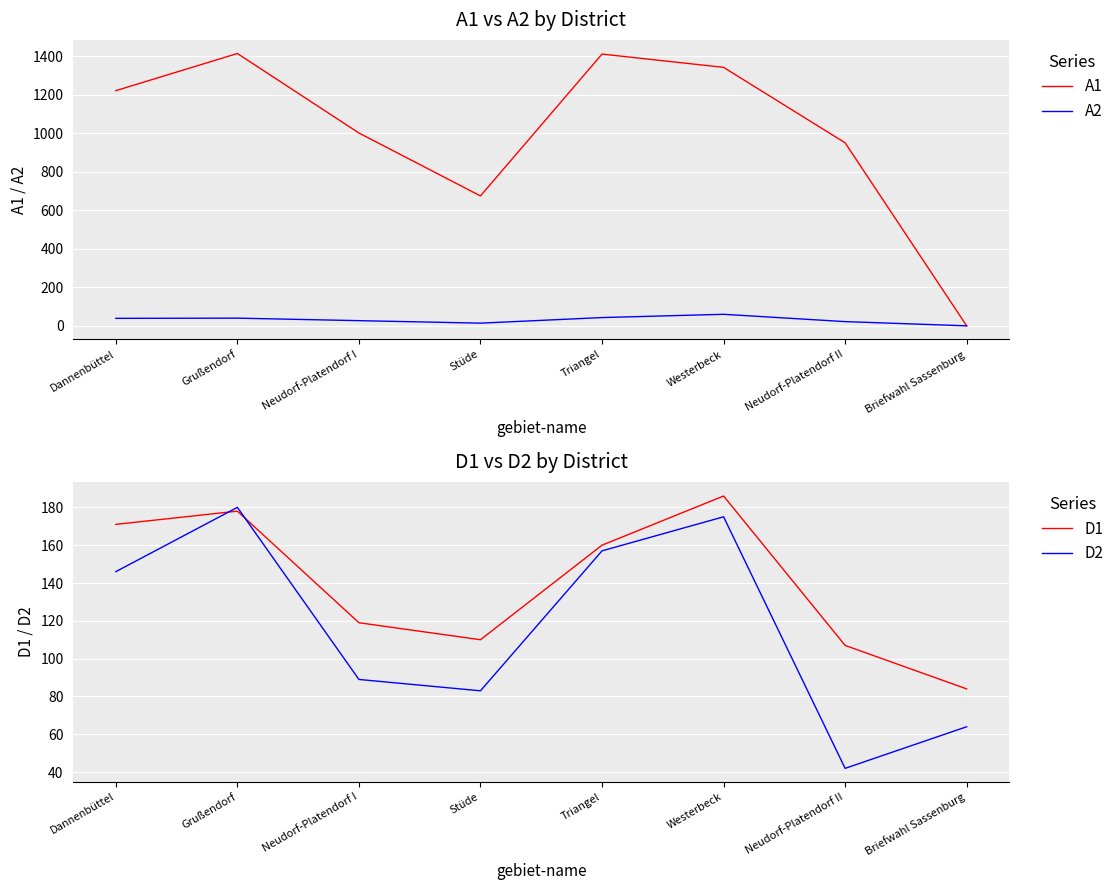

How many lines are shown in the chart?

4